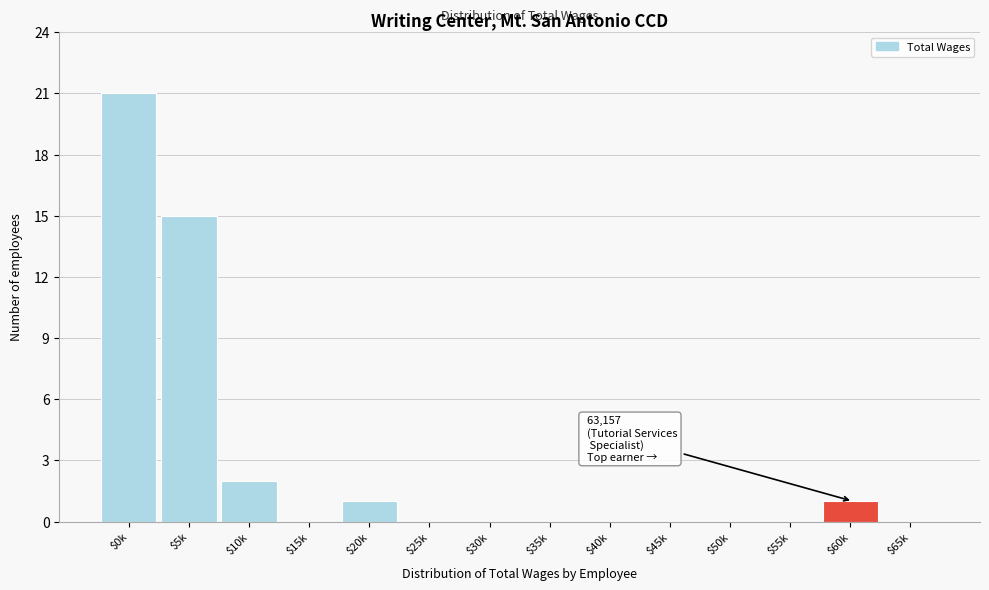

The chart shows a value of 0 at $20k. True or false?

False